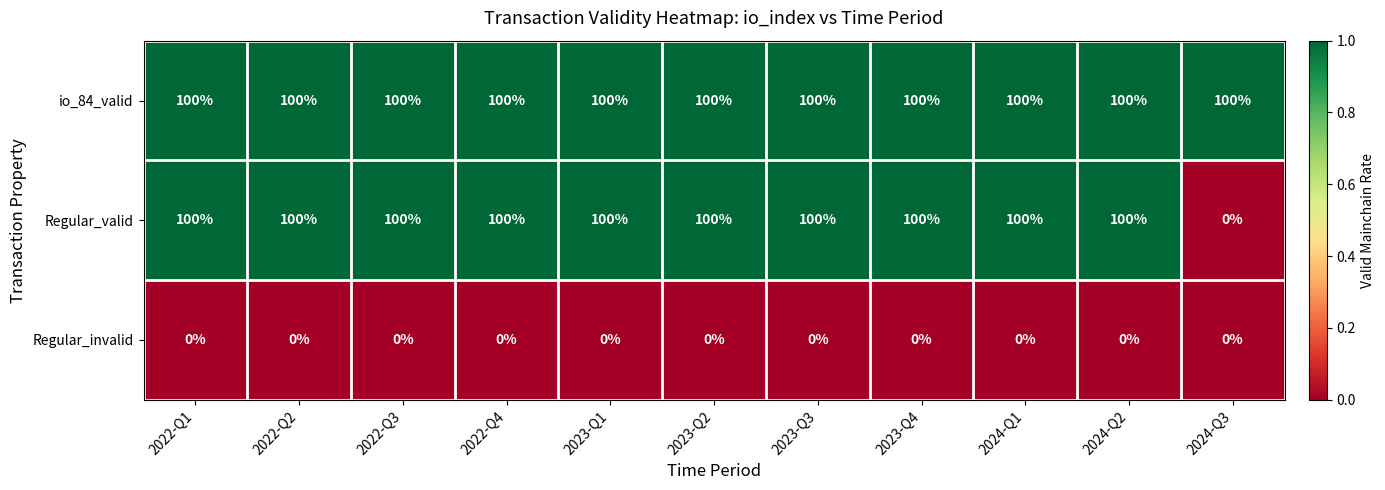

What is the difference between the highest and lowest values at 2023-Q3?

100